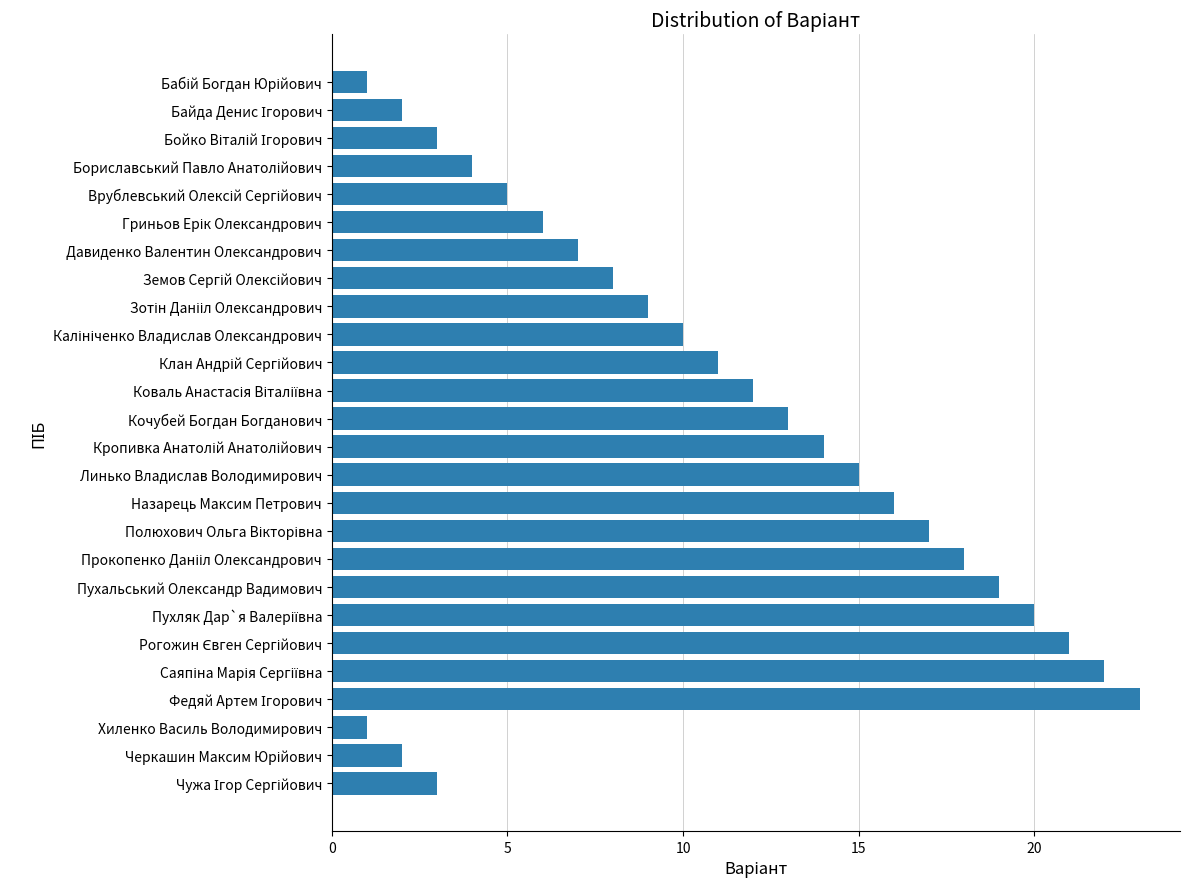

What is the greatest value displayed?

23